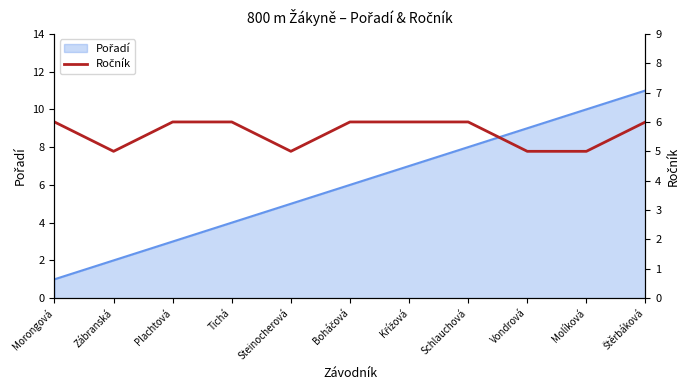

How many lines are shown in the chart?

1